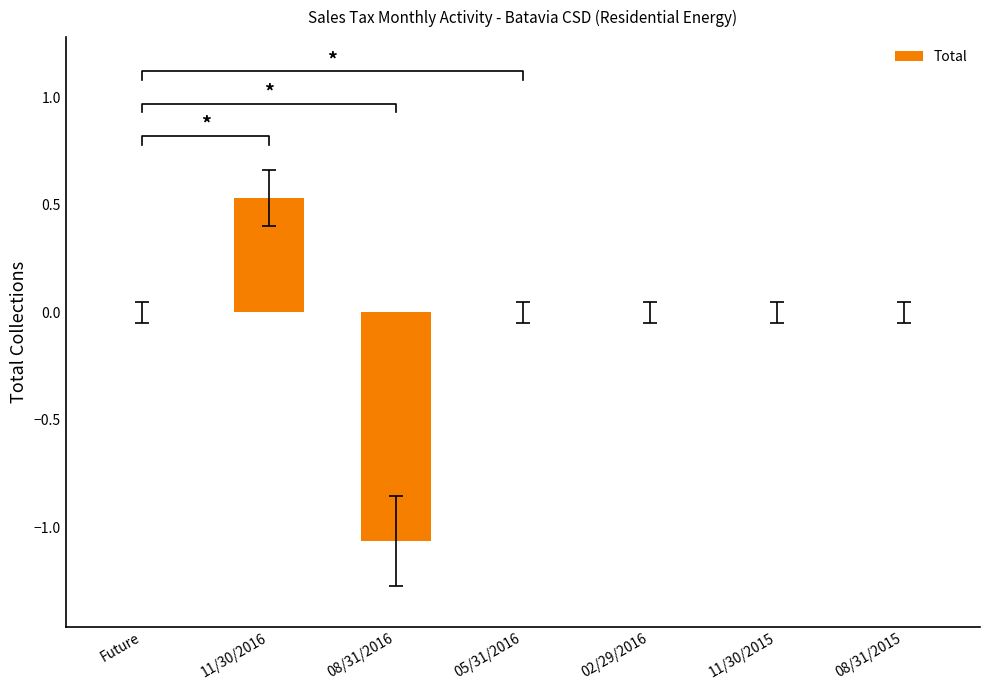

How many distinct data groups are displayed?

1